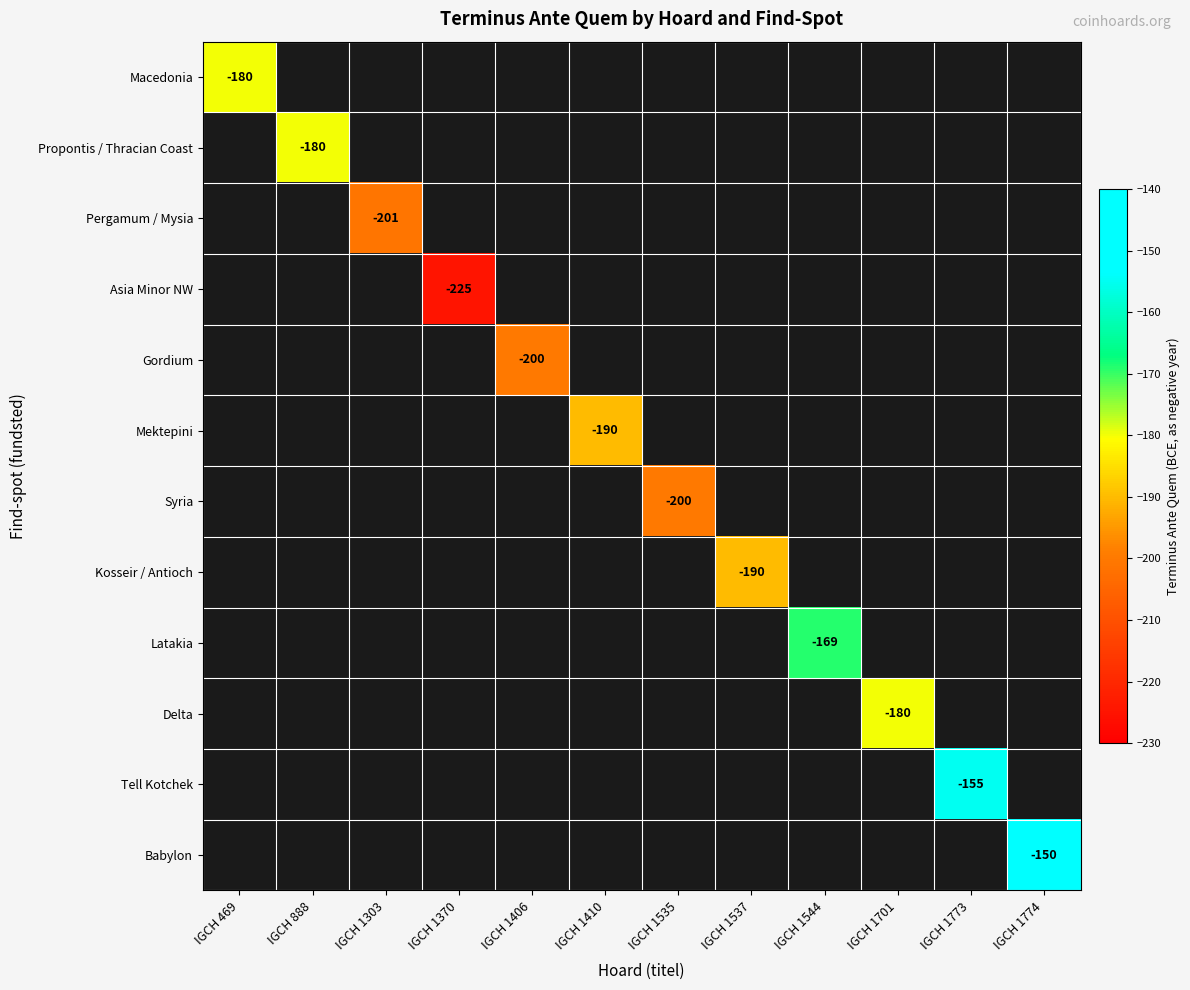

True or false: Mektepini has a value of -190 at IGCH 1410.

True